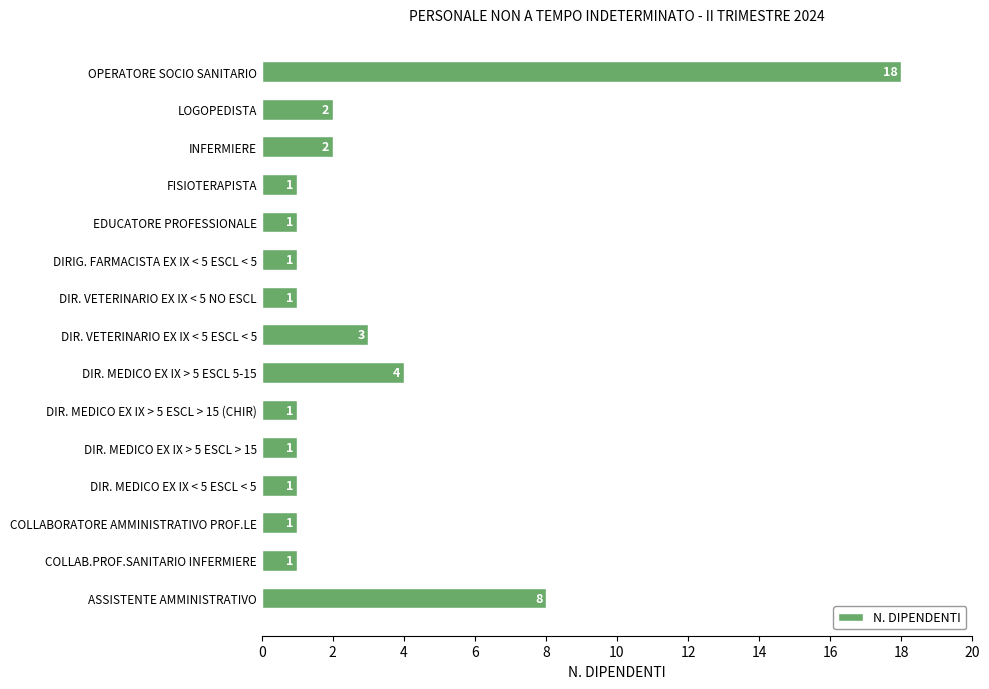

What is the sum of all values?

46